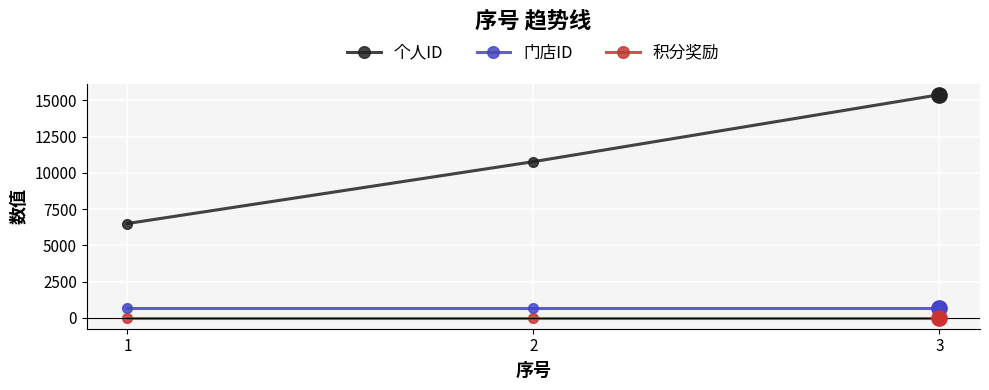

Which series has the largest range (max minus min)?

个人ID